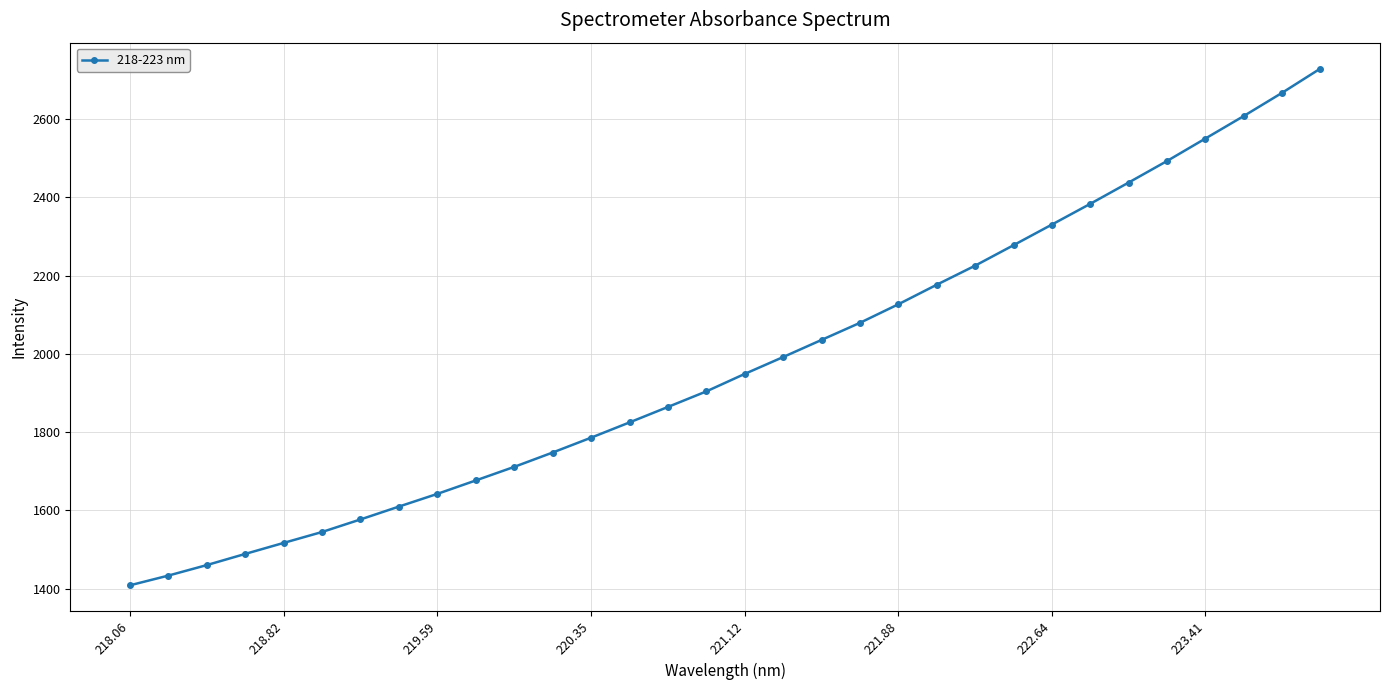

Does the chart display data point markers on the line(s)?

Yes